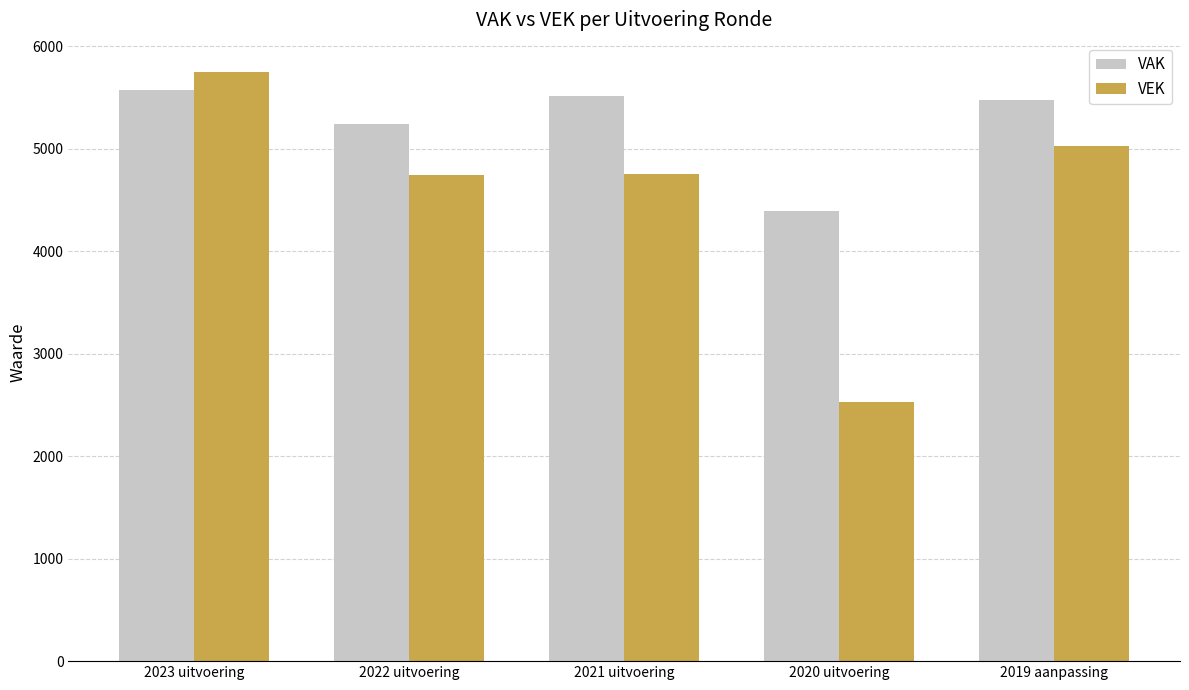

How many bars are there in each group?

2